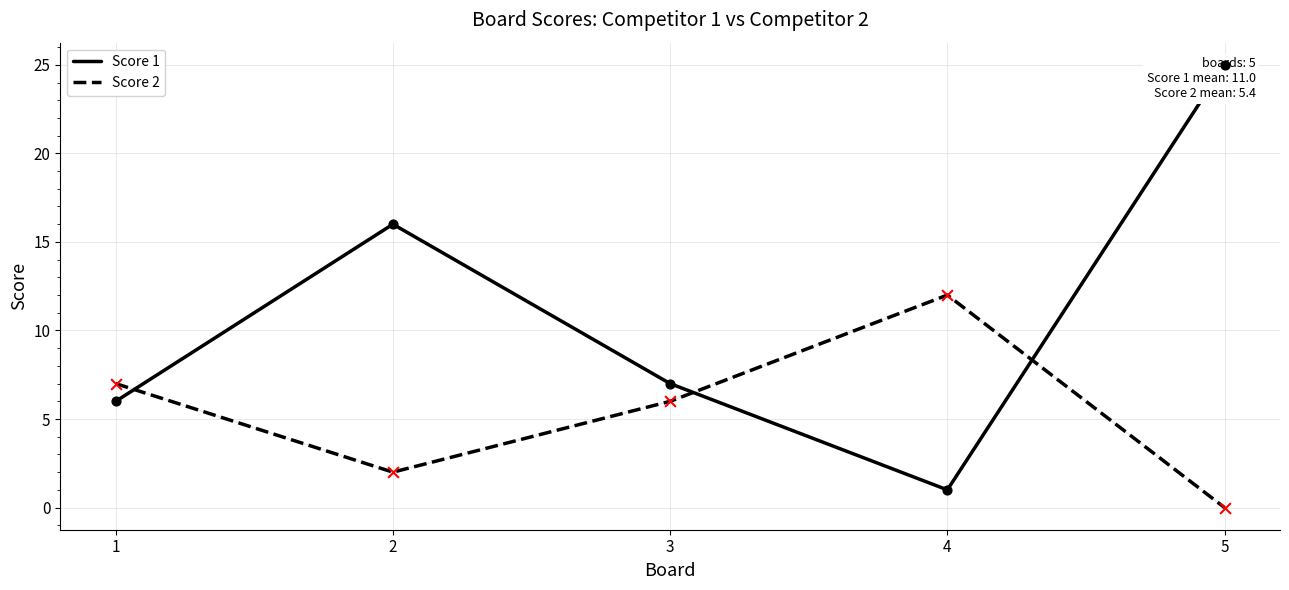

What are all the series names shown in the legend?

Score 1, Score 2